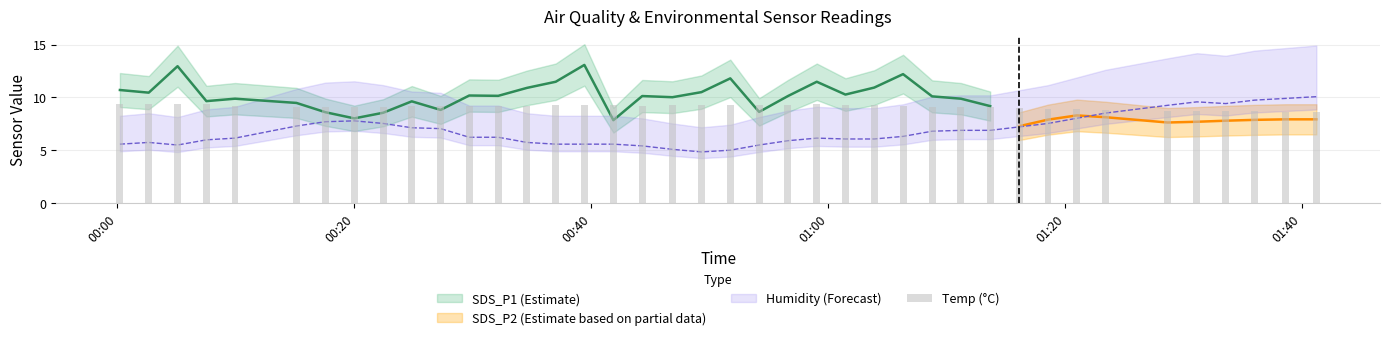

The value at 00:20 is 9.1. True or false?

True